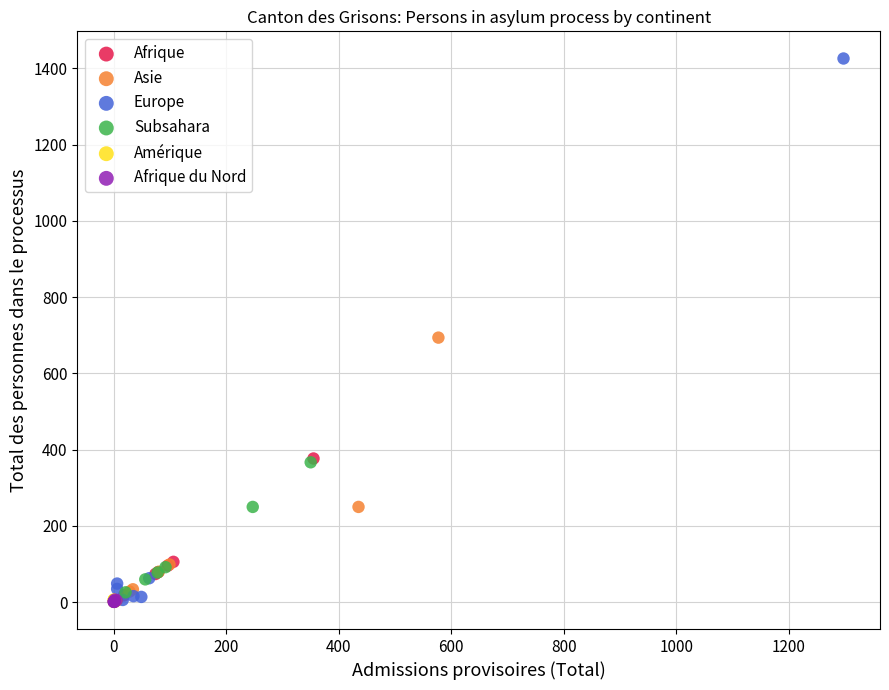

Which series has the largest Y range (max minus min)?

Europe